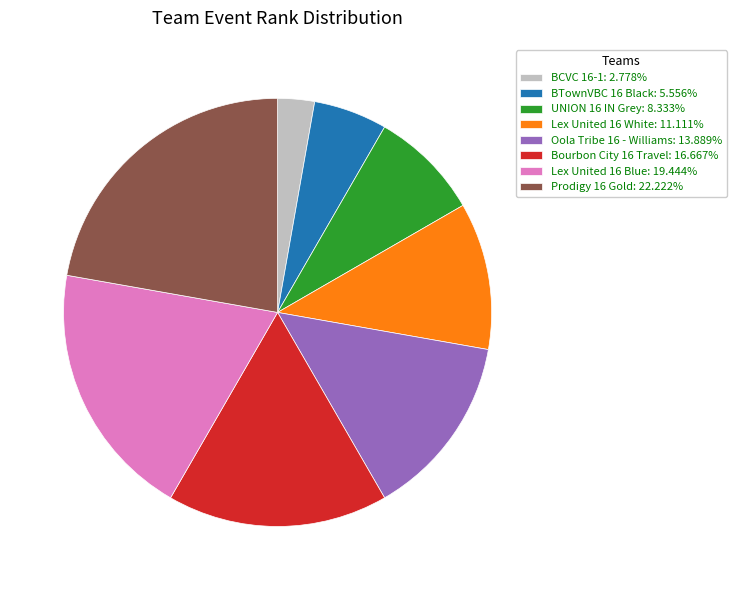

How many segments does this pie chart have?

8